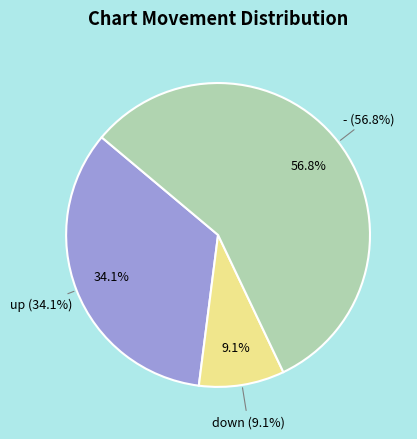

Do up and - together represent more than half of the pie?

Yes